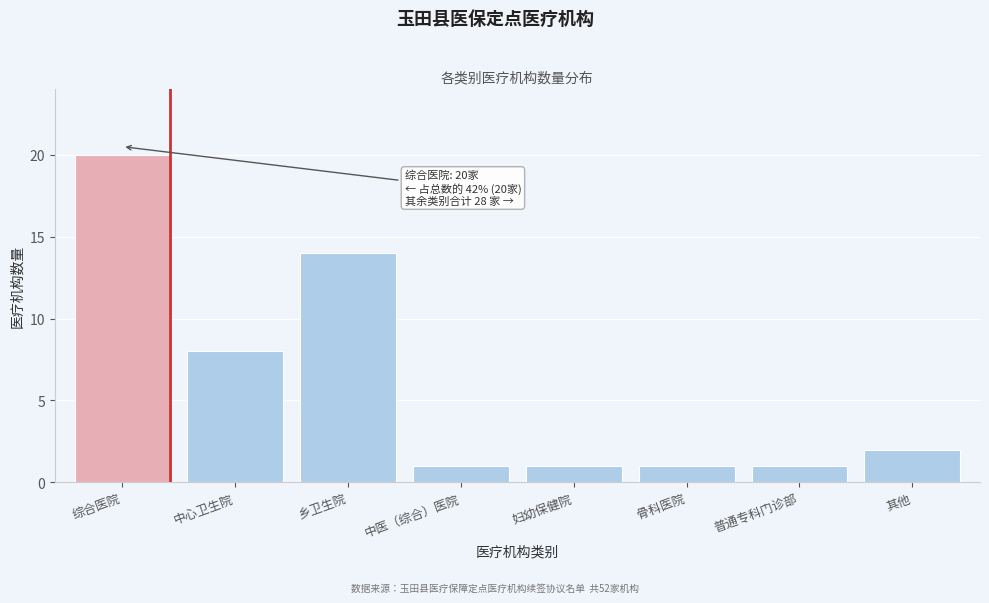

Reading left to right, what are all the values shown in this chart?

综合医院=20	中心卫生院=8	乡卫生院=14	中医（综合）医院=1	妇幼保健院=1	骨科医院=1	普通专科门诊部=1	其他=2